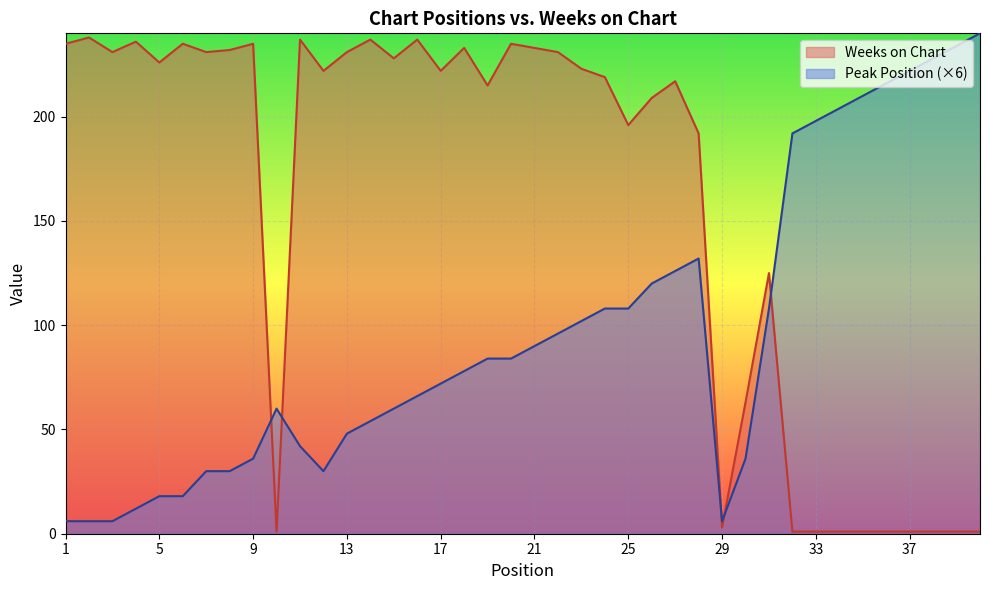

How many lines are shown in the chart?

2